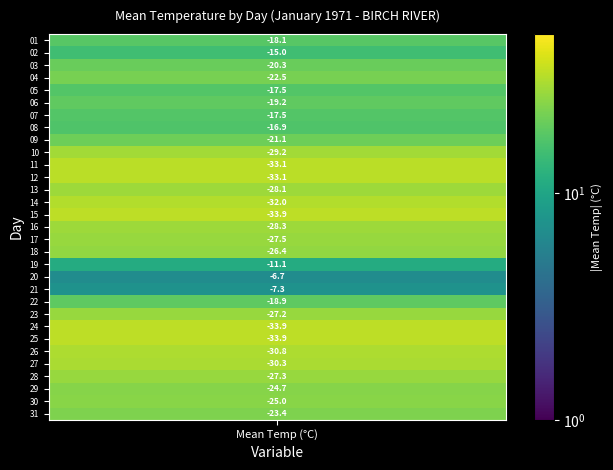

Between 19 and 2, which is larger?

19